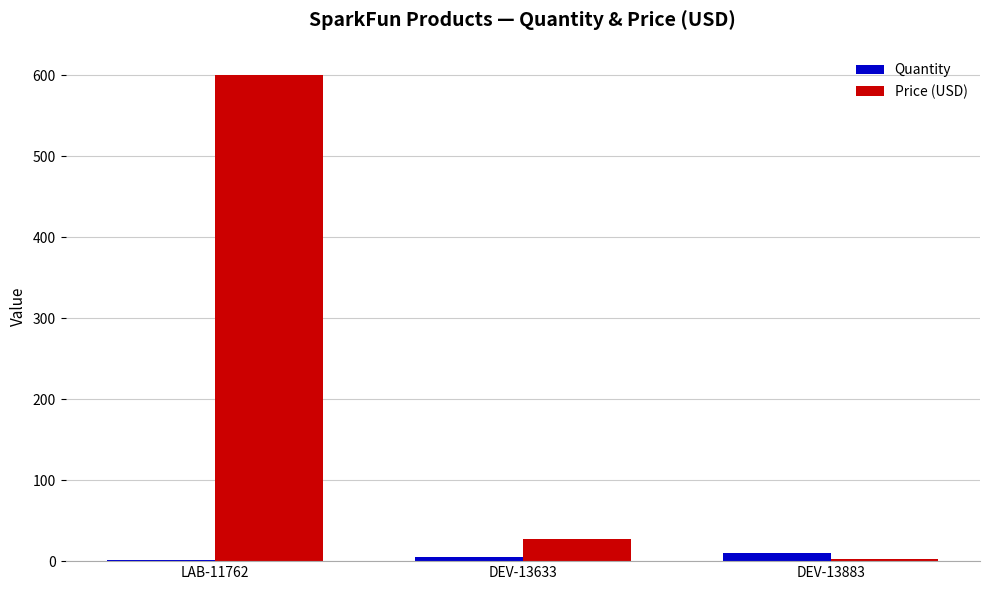

Which series has the largest total across all categories?

Price (USD)